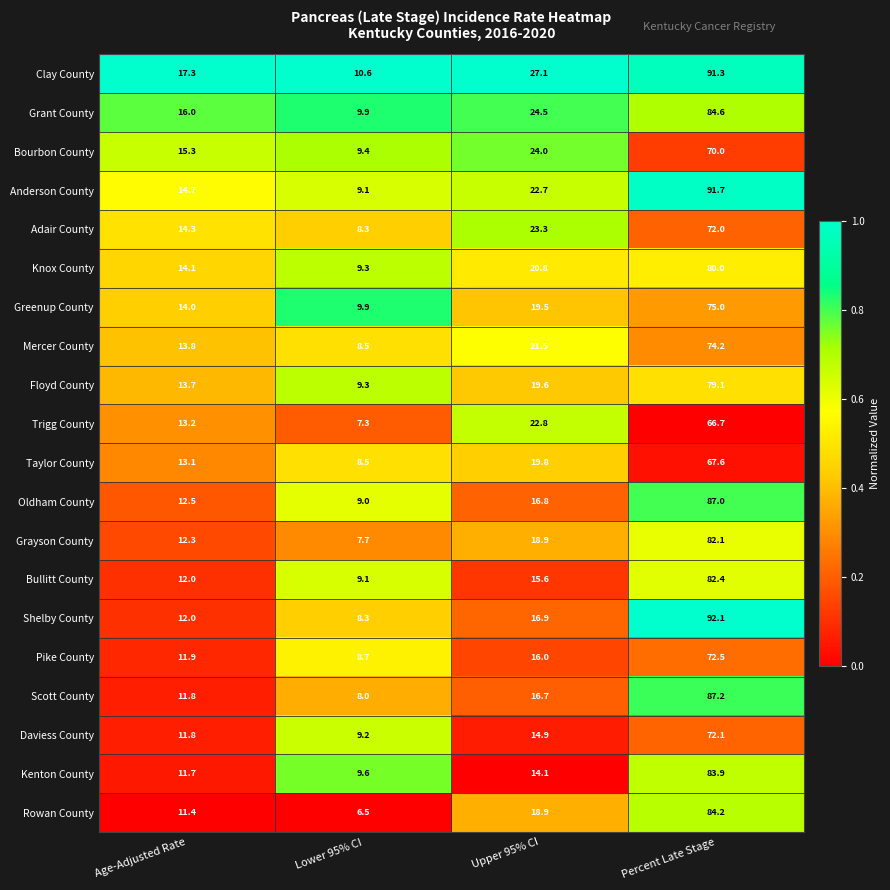

Rank the categories by Shelby County value from highest to lowest.

Percent Late Stage, Upper 95% CI, Age-Adjusted Rate, Lower 95% CI